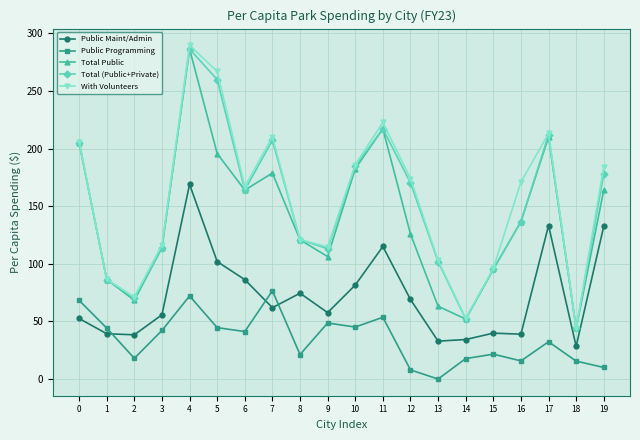

Where is the first local minimum for Public Programming?

2